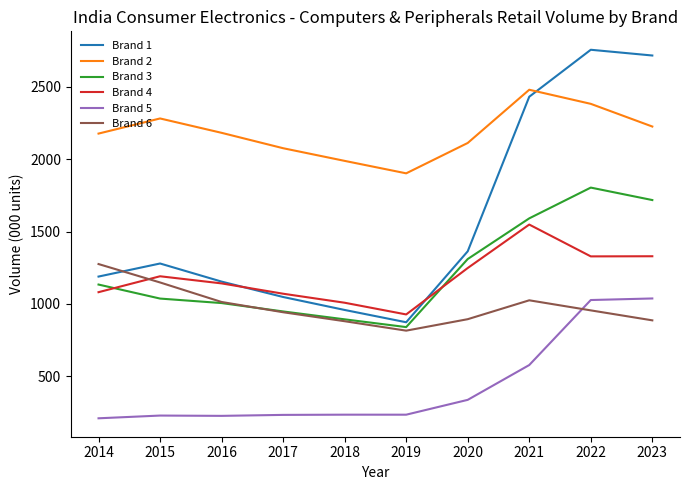

At 2021, list the series in order from largest to smallest.

Brand 2, Brand 1, Brand 3, Brand 4, Brand 6, Brand 5